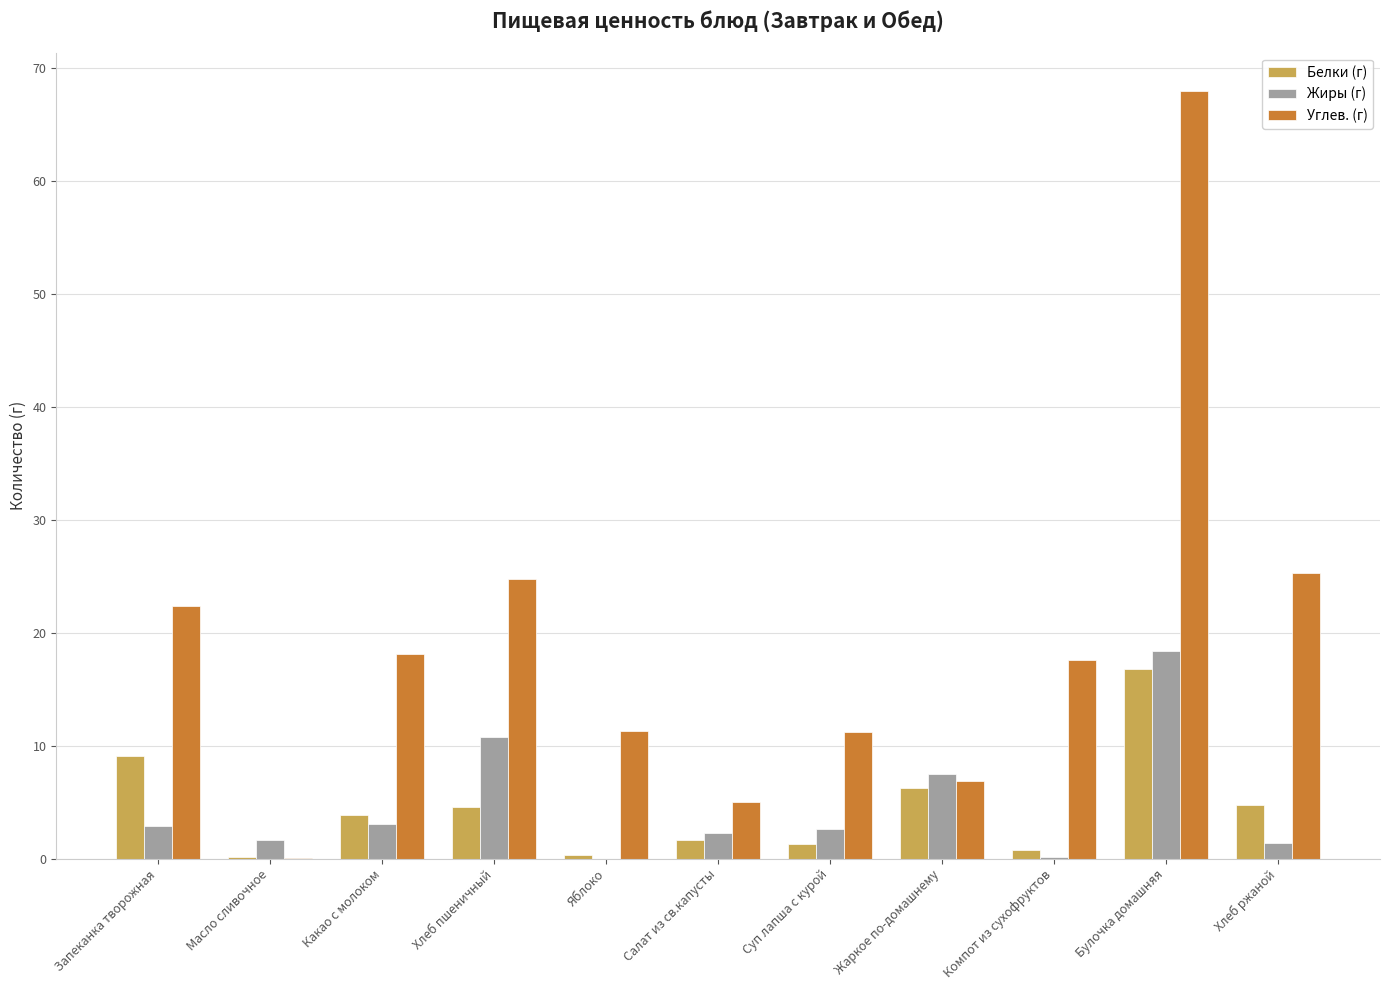

Which category has the highest value in the Углев. (г) series?

Булочка домашняя